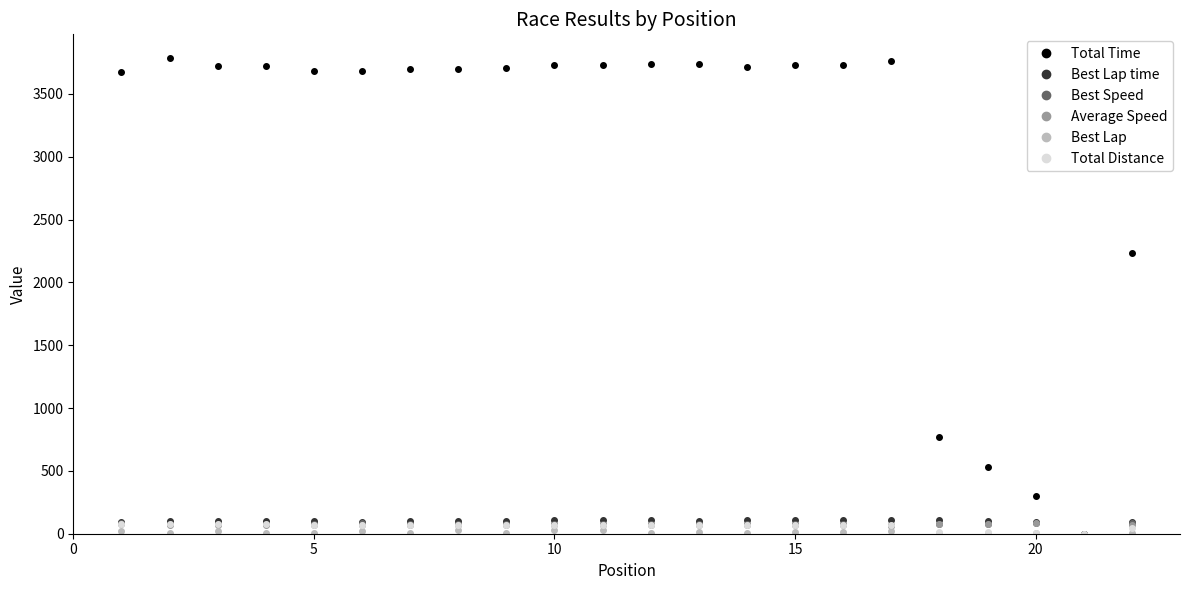

What is the value of the Total Time point at the 6th from the left?

3683.5